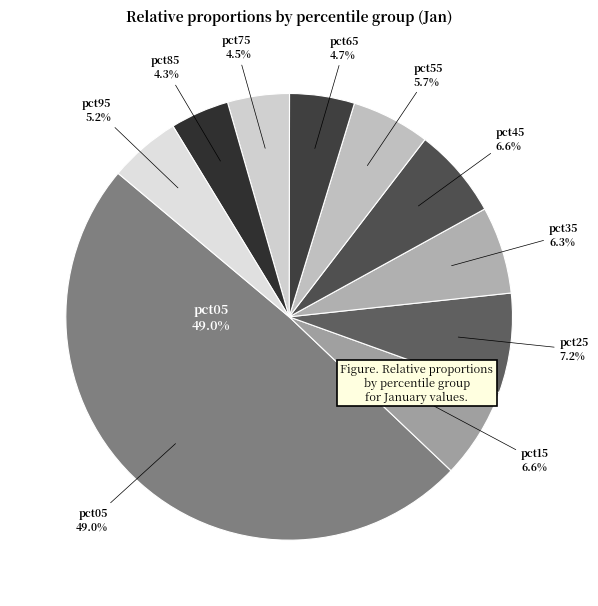

How much of the chart is everything except pct75?

95.5%